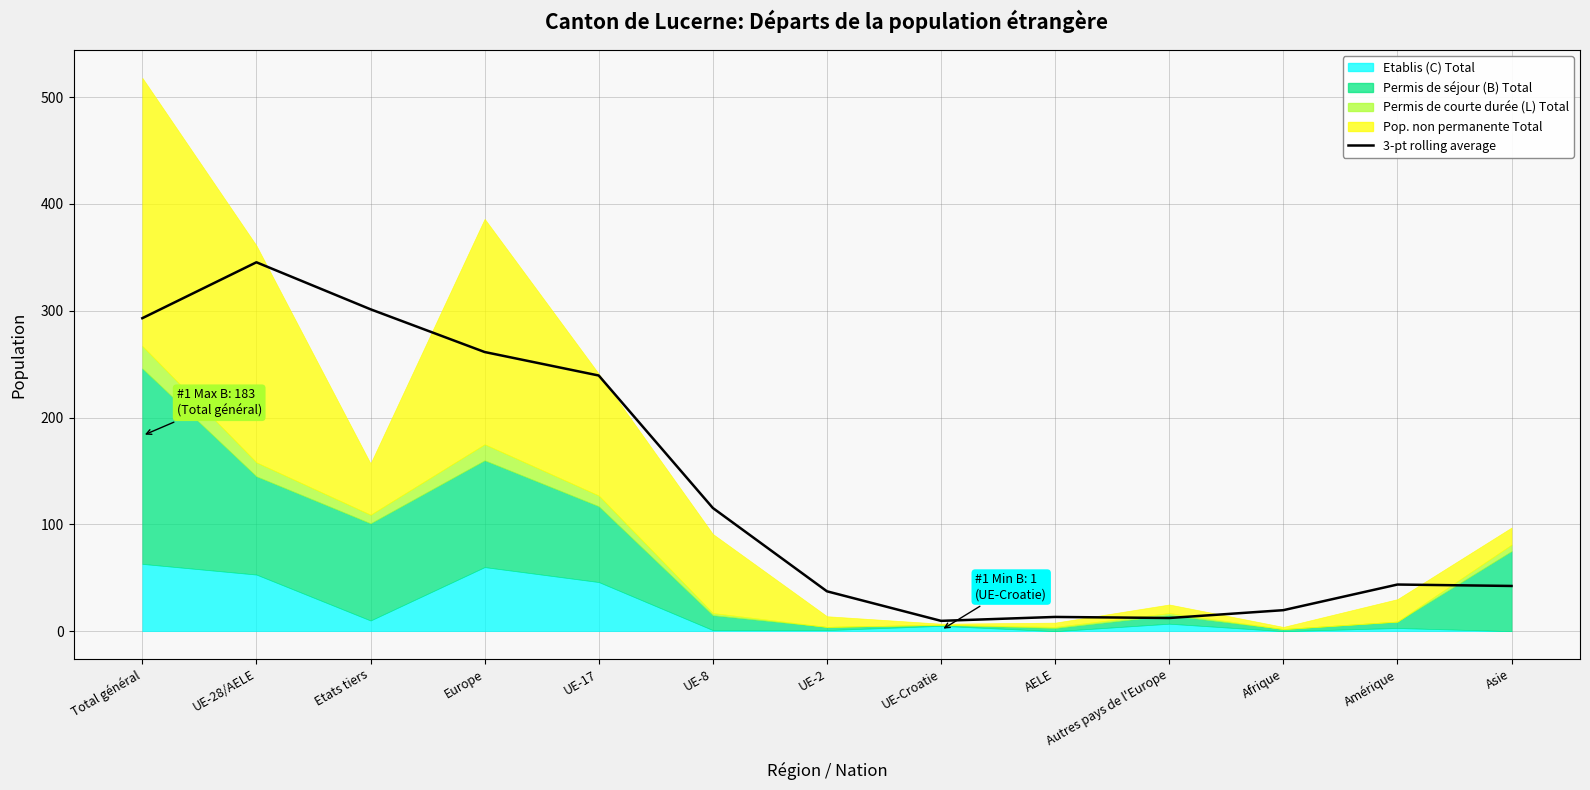

What is the label of the 13th point from the left?

Asie